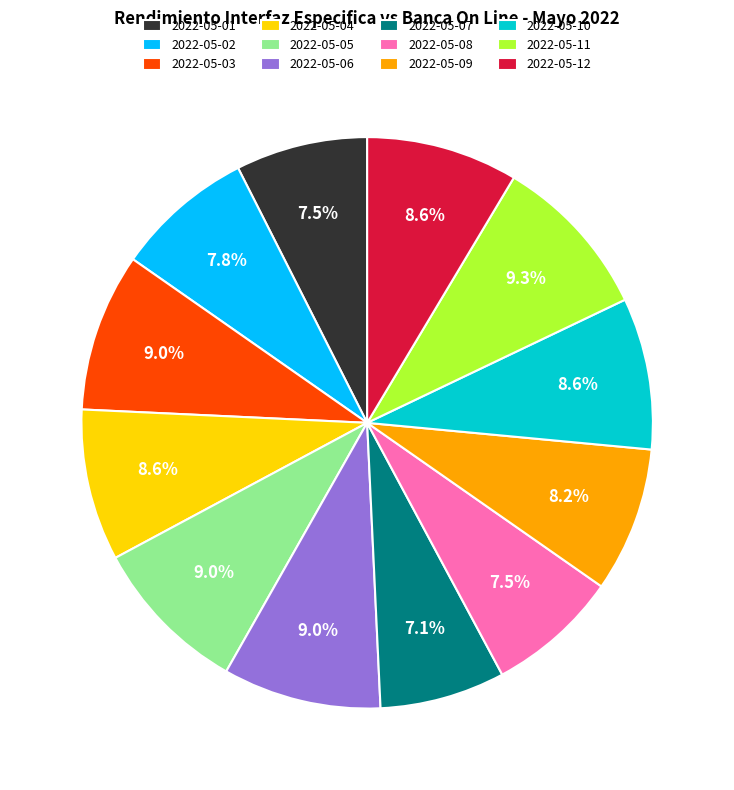

Do 2022-05-04 and 2022-05-11 together represent more than half of the pie?

No